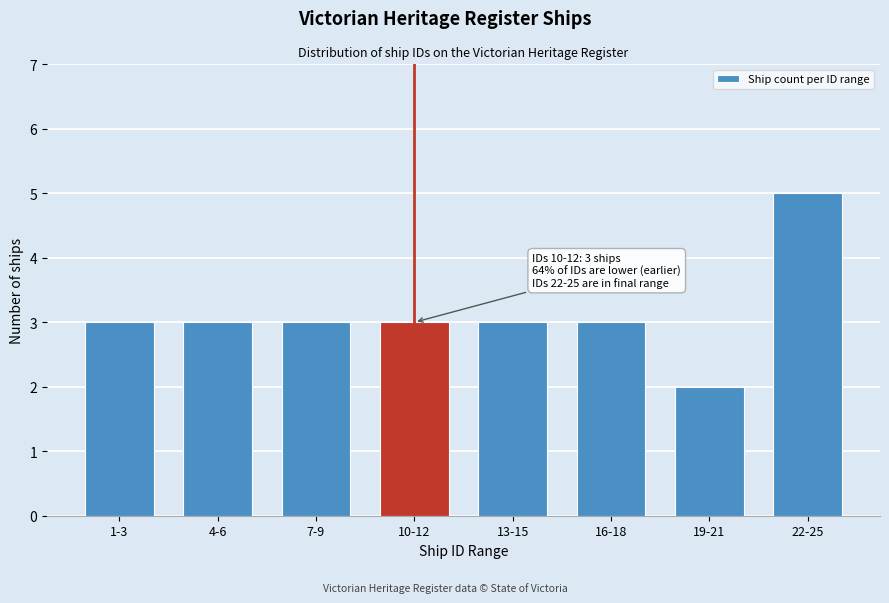

Reading right to left, transcribe all the data shown in this chart.

22-25=5	19-21=2	16-18=3	13-15=3	10-12=3	7-9=3	4-6=3	1-3=3